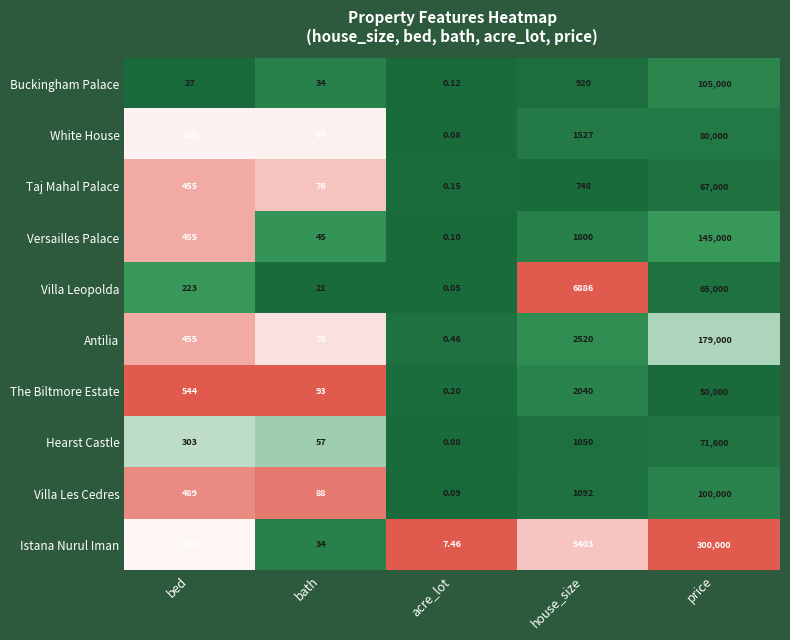

Which series has the largest total across all categories?

Istana Nurul Iman